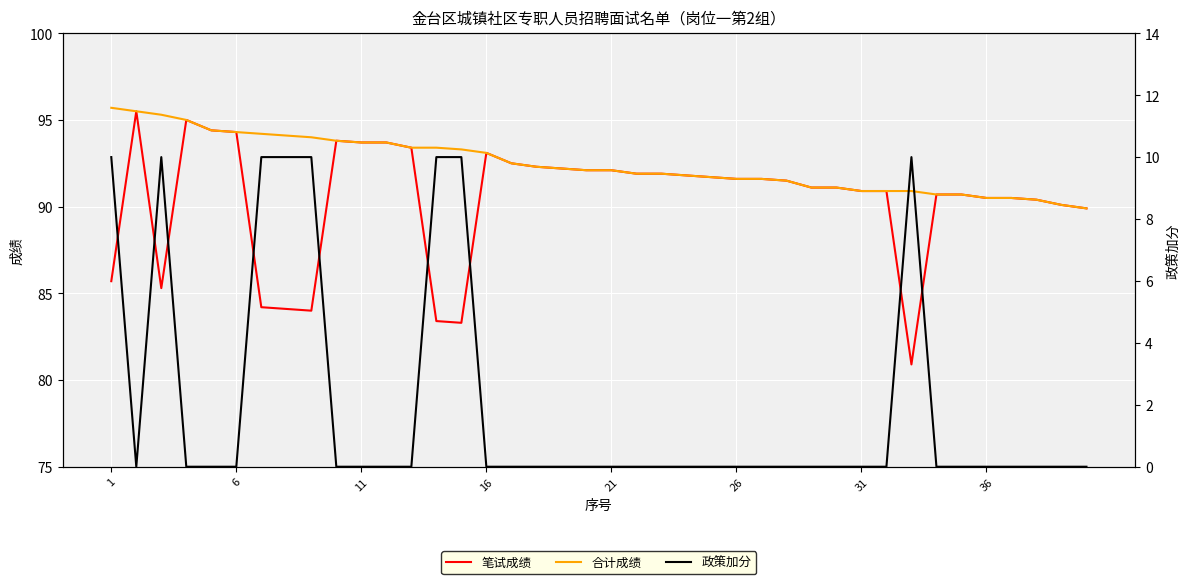

Count the number of data series in this chart.

3